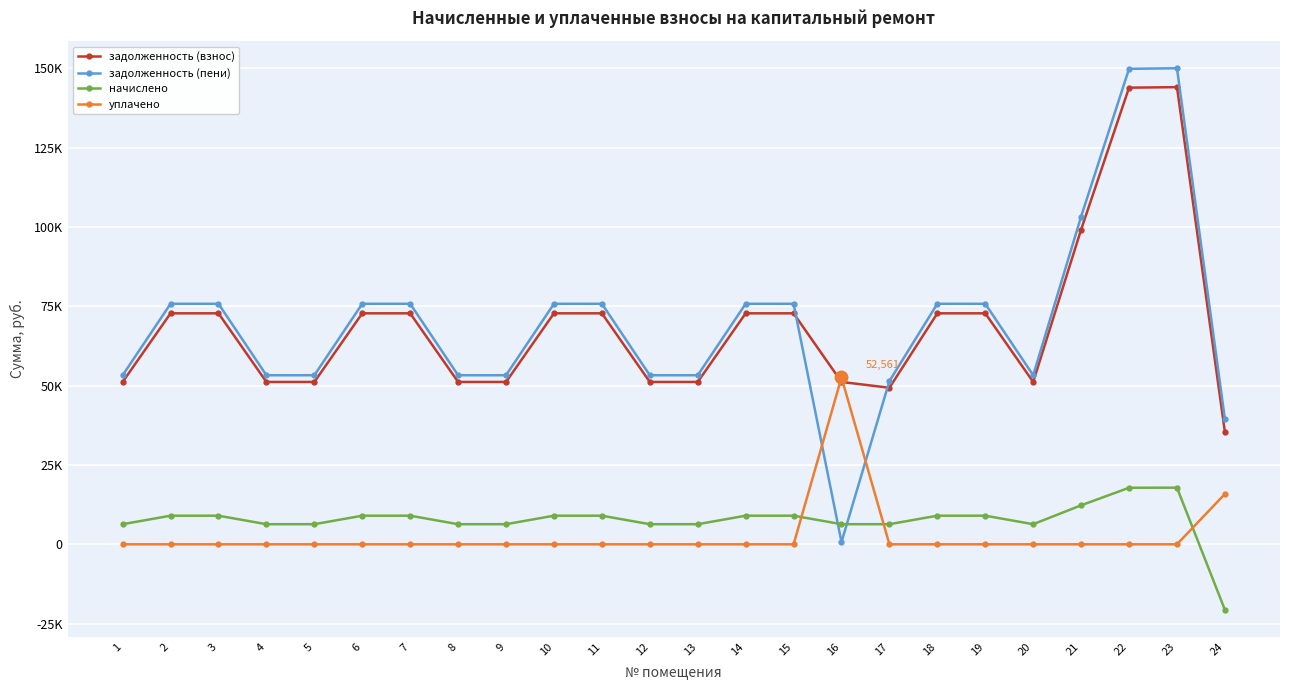

Where does the начислено series first go above 9014?

2